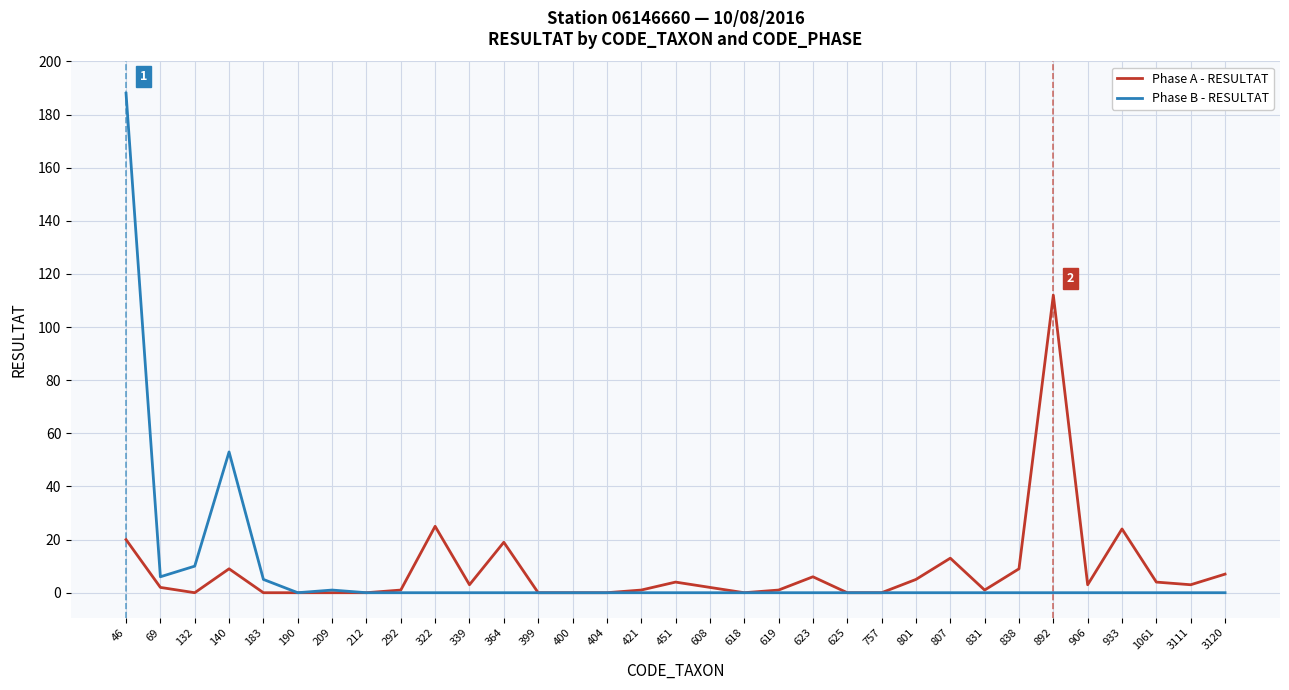

What is the sum of all Phase B - RESULTAT values?

263